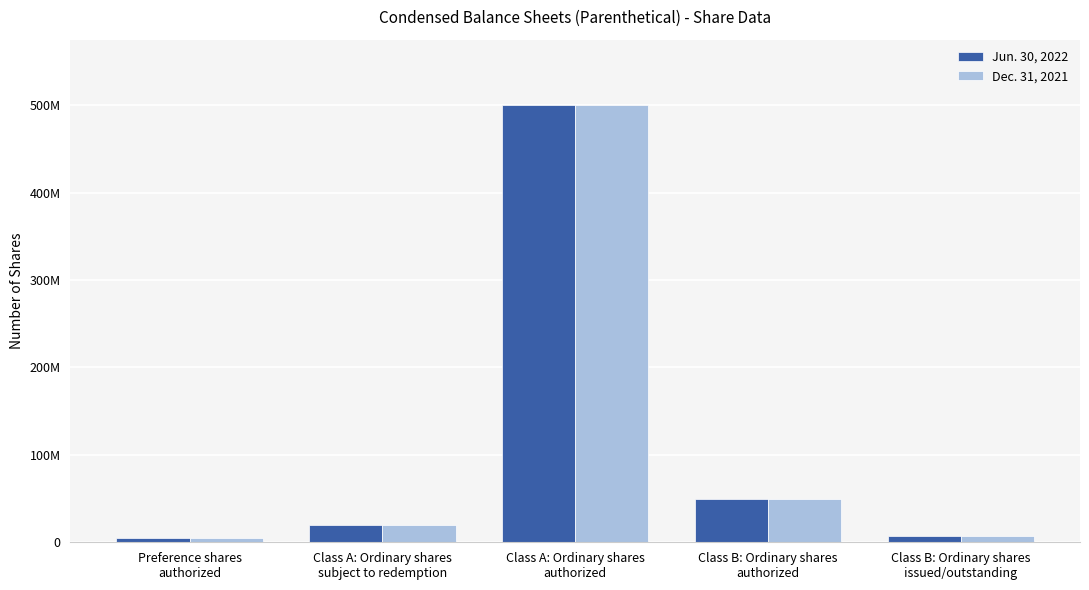

Are the bars horizontal?

No